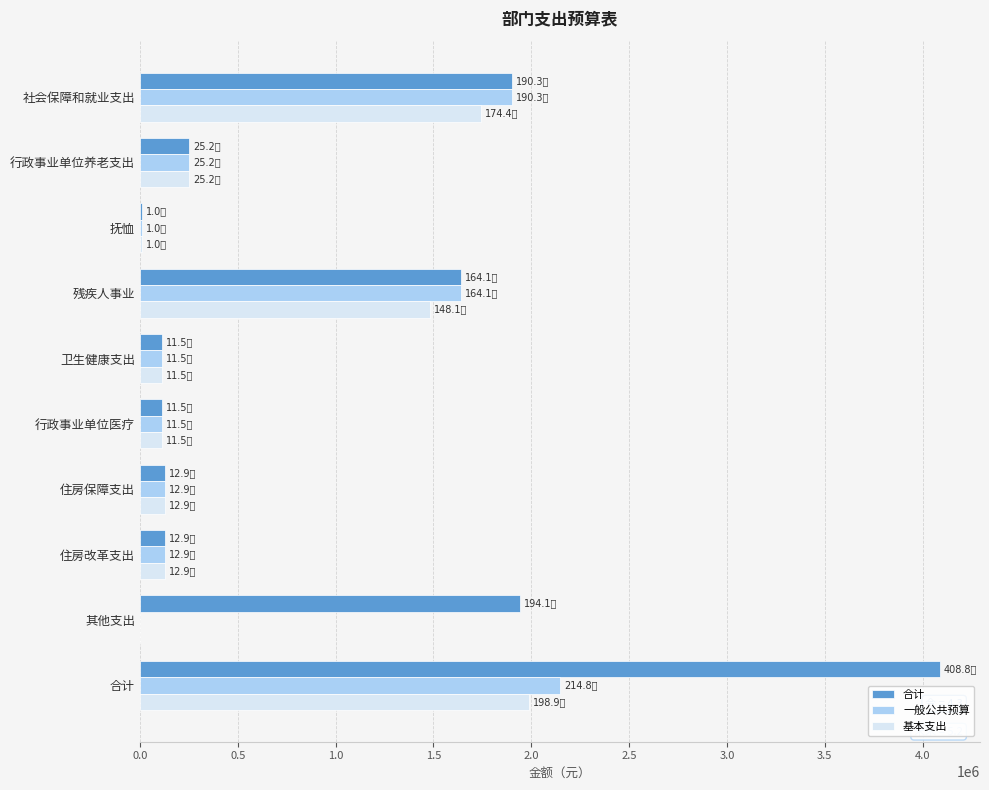

The value of 一般公共预算 at 社会保障和就业支出 is 615147.4. True or false?

False